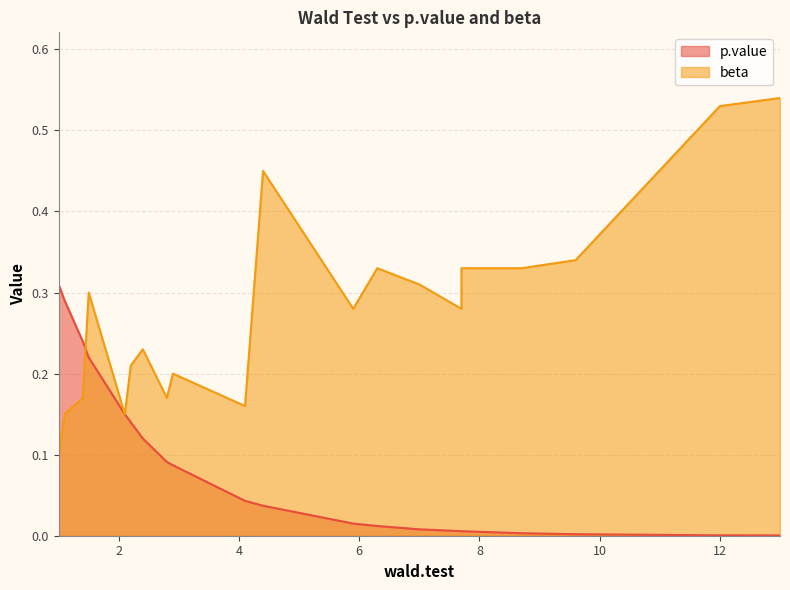

How many lines are shown in the chart?

2